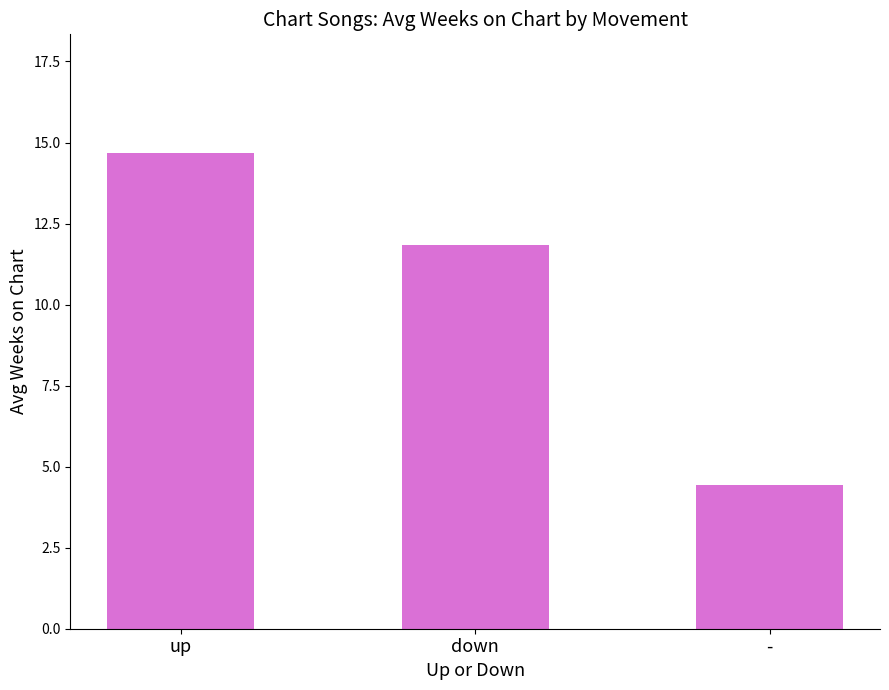

Count the number of categories in the chart.

3